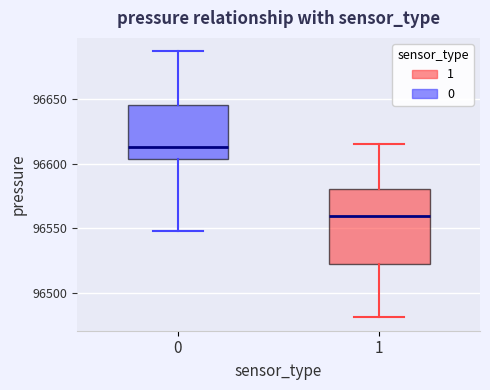

Reading left to right, transcribe this box plot: for each box, give where its median line is, the range the box spans, and where its two whiskers end, as read against the y-axis. The values are not printed on the chart, so give them approximately, as read against the axis.

0: median 96615, box 96605 to 96645, whiskers 96550 to 96685
1: median 96560, box 96520 to 96580, whiskers 96480 to 96615